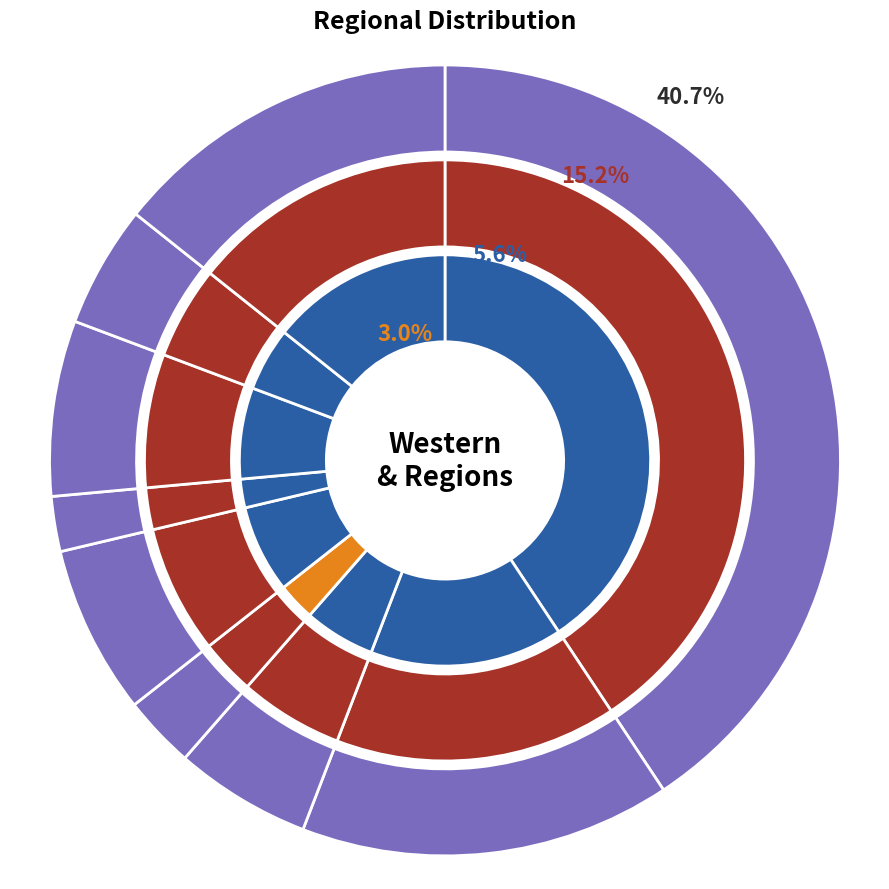

What percentage do Madang and Gulf together represent?

22.3%